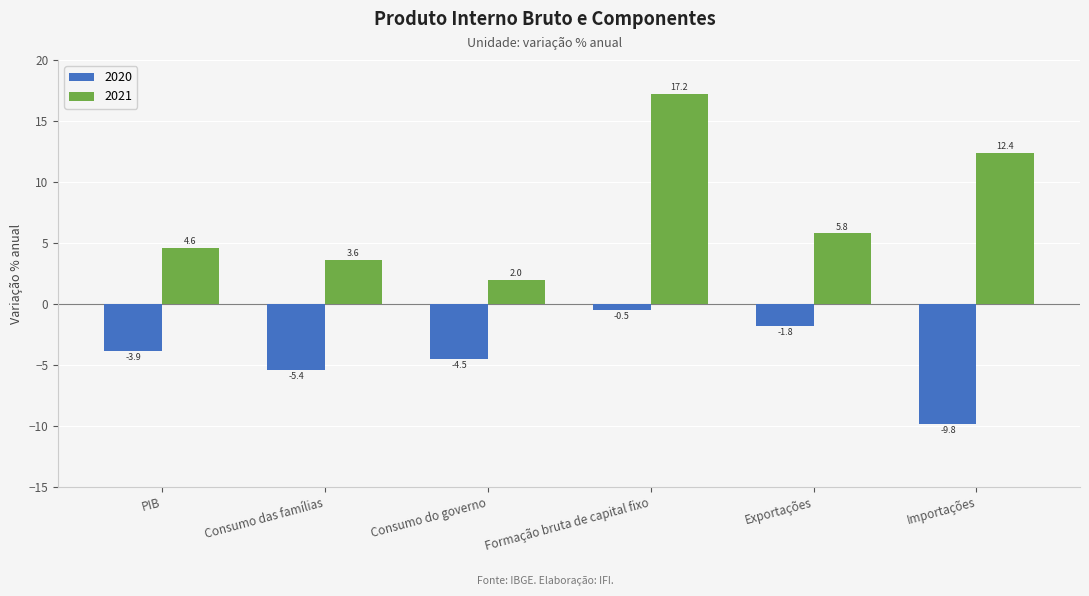

The value of 2020 at Exportações is -1.8. True or false?

True